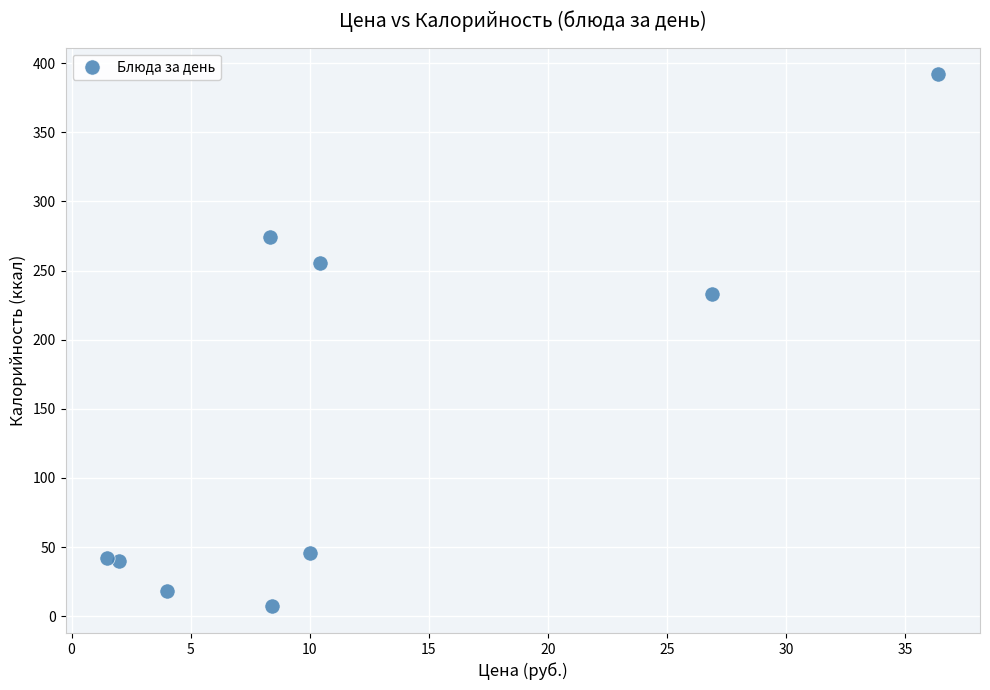

What is the range of Y values (max minus min)?

384.9